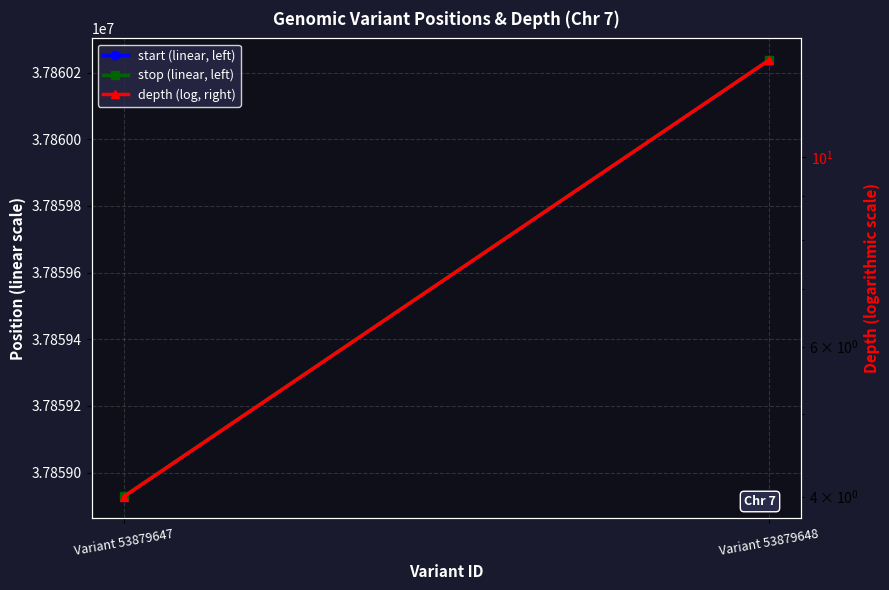

True or false: start (linear, left) has a value of 13343868 at Variant 53879648.

False